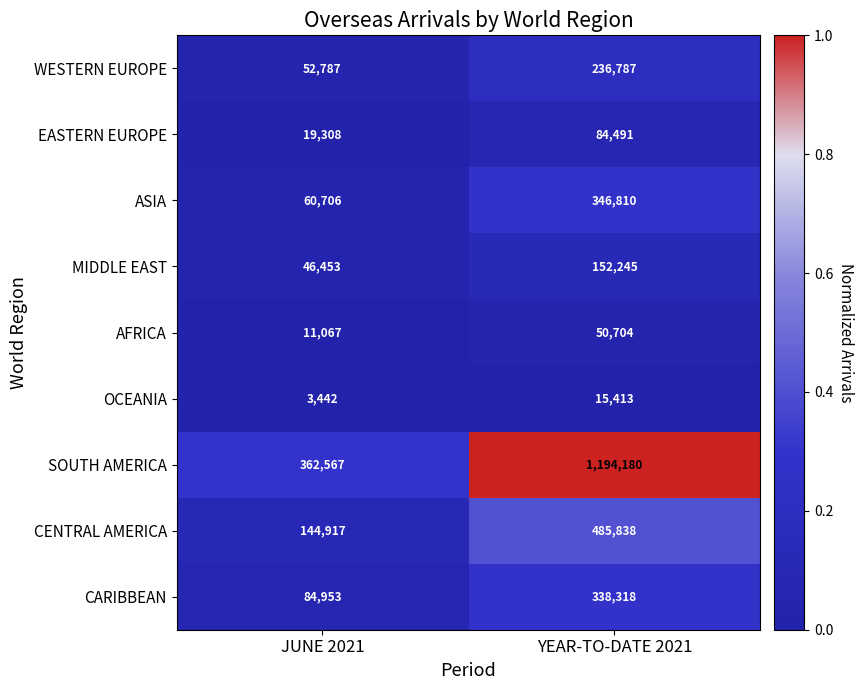

Which label corresponds to the largest value in the chart?

YEAR-TO-DATE 2021